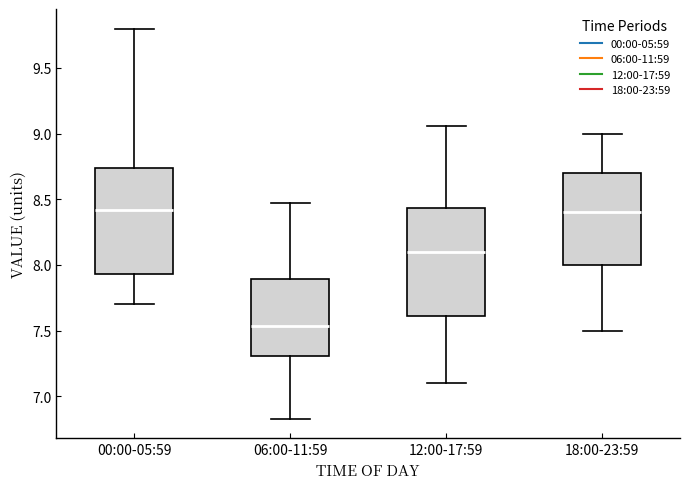

Reading left to right, read every box against the y-axis: the position of its median line, the range the box covers, and the ends of its whiskers. The values are not printed on the chart, so give them approximately, as read against the axis.

00:00-05:59: median 8.40, box 7.95 to 8.75, whiskers 7.70 to 9.80
06:00-11:59: median 7.55, box 7.30 to 7.90, whiskers 6.85 to 8.45
12:00-17:59: median 8.10, box 7.60 to 8.45, whiskers 7.10 to 9.05
18:00-23:59: median 8.40, box 8.00 to 8.70, whiskers 7.50 to 9.00